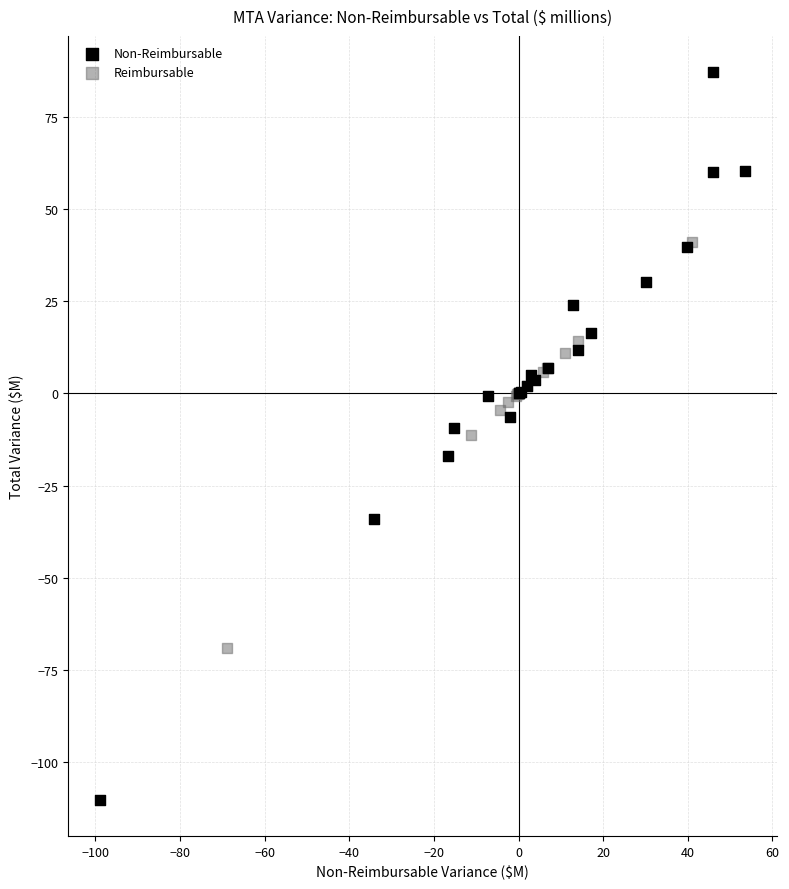

Which series contains the highest Y value?

Non-Reimbursable